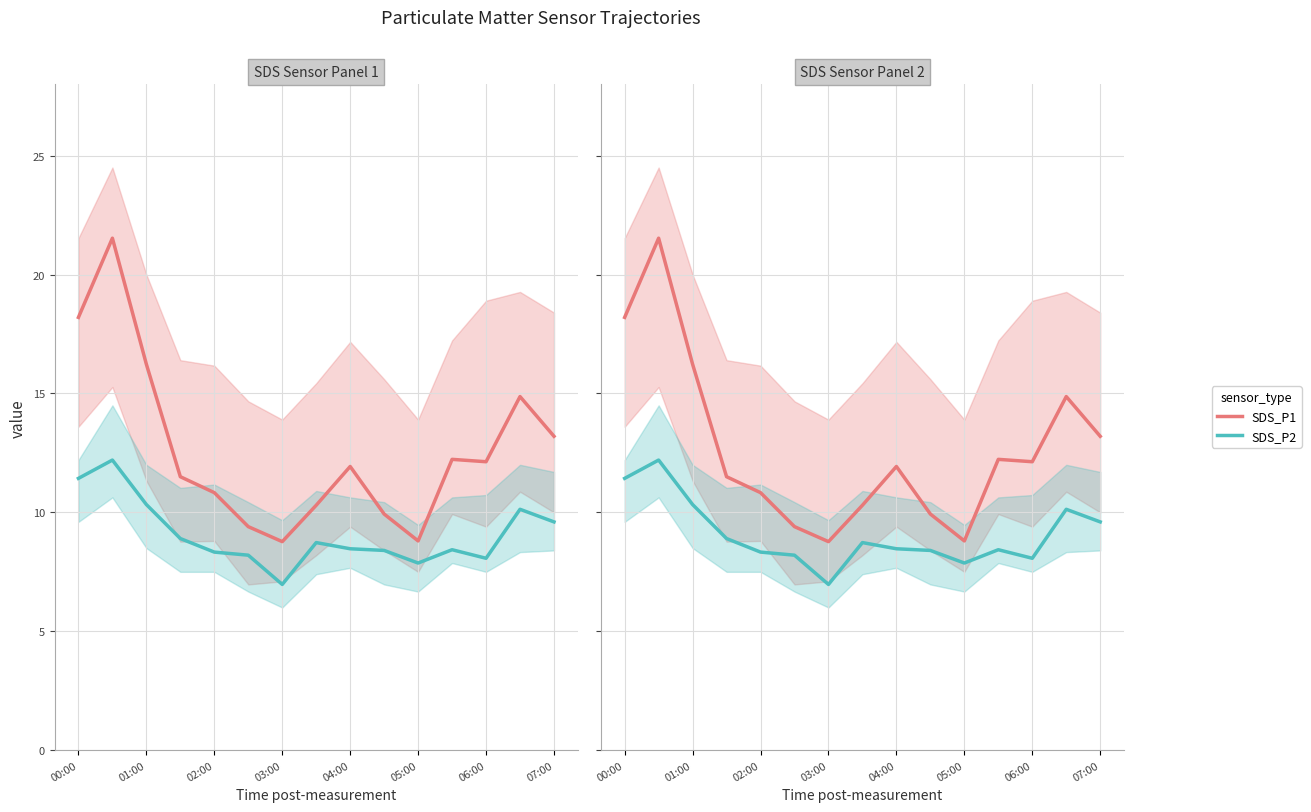

True or false: SDS_P2 and SDS_P1 intersect in this chart.

False